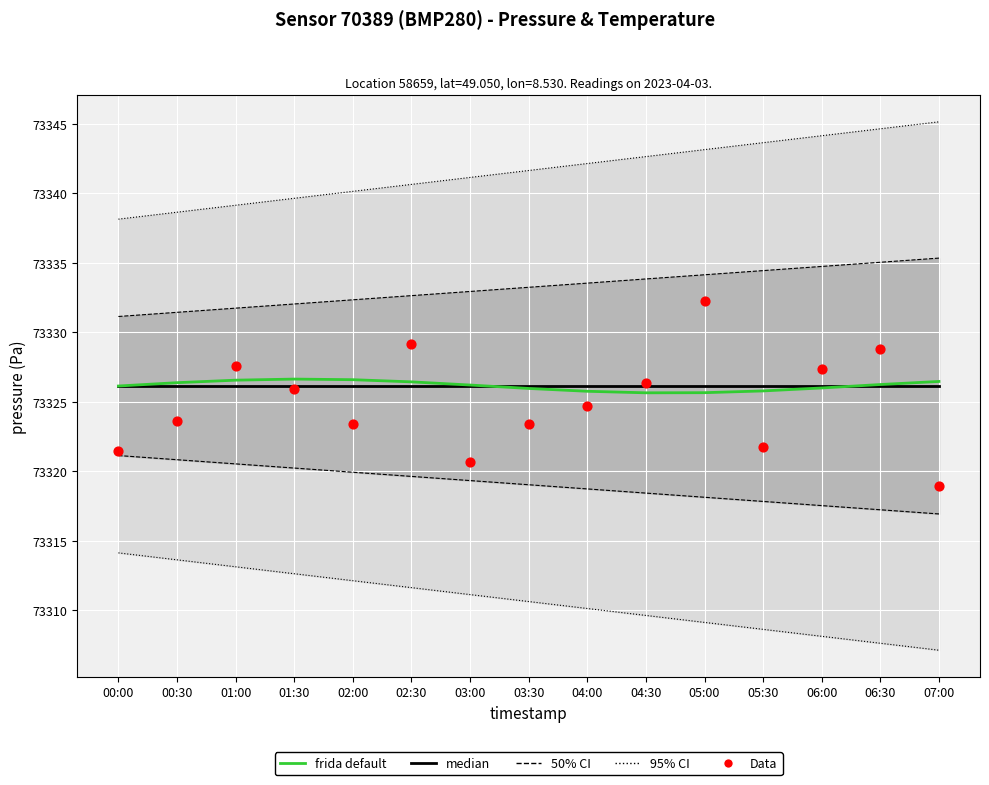

At which category is the sum across all series the highest?

05:00